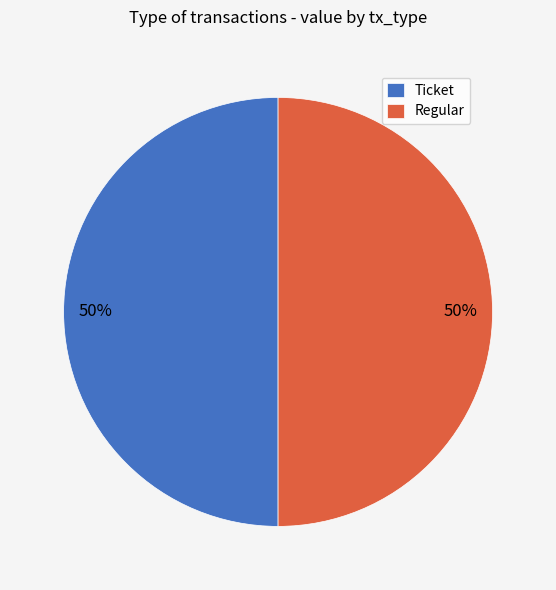

How many segments does this pie chart have?

2